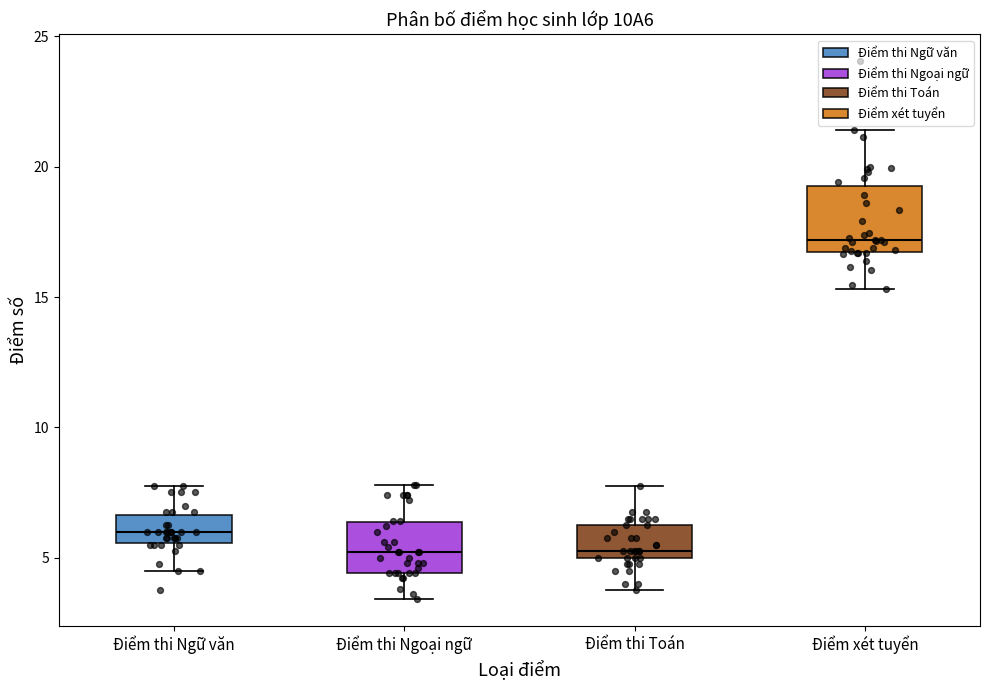

Reading left to right, read every box against the y-axis: the position of its median line, the range the box covers, and the ends of its whiskers. The values are not printed on the chart, so give them approximately, as read against the axis.

Điểm thi Ngữ văn: median 6.0, box 5.5 to 6.5, whiskers 4.5 to 8.0
Điểm thi Ngoại ngữ: median 5.0, box 4.5 to 6.5, whiskers 3.5 to 8.0
Điểm thi Toán: median 5.5, box 5.0 to 6.5, whiskers 4.0 to 8.0
Điểm xét tuyển: median 17.0, box 16.5 to 19.5, whiskers 15.5 to 21.5